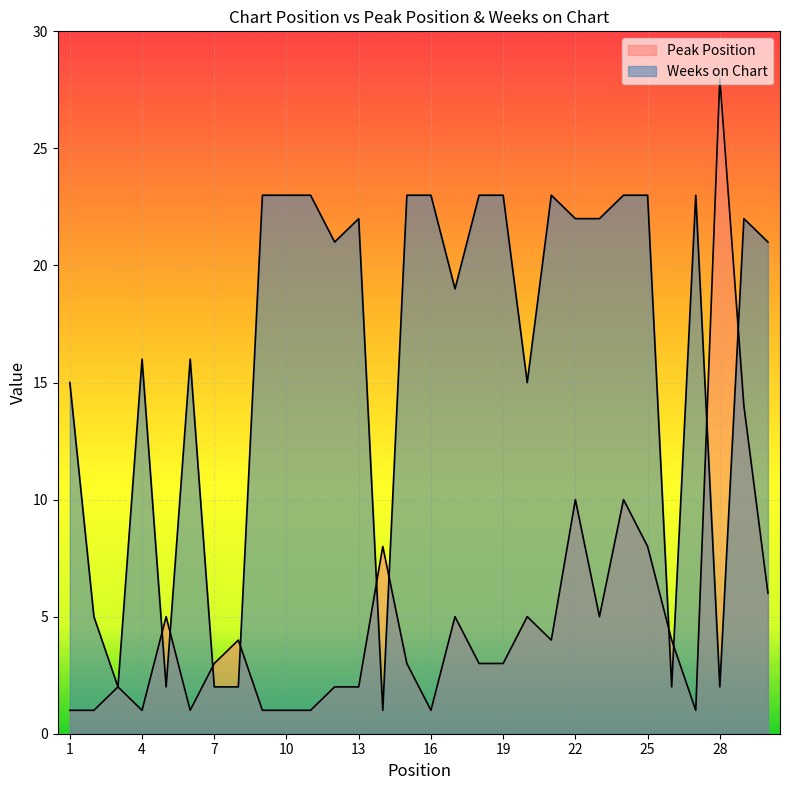

How many times do Weeks on Chart and Peak Position cross each other?

10